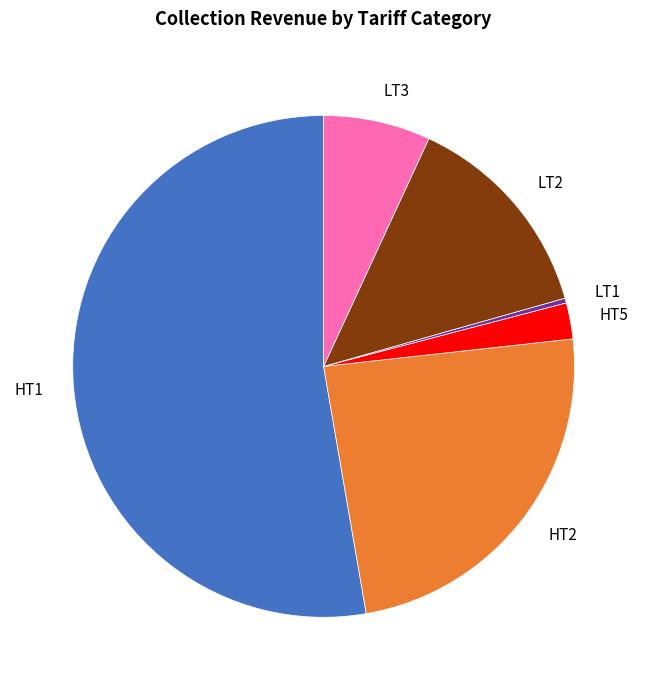

Combined, do LT1 and HT1 account for over 50%?

Yes